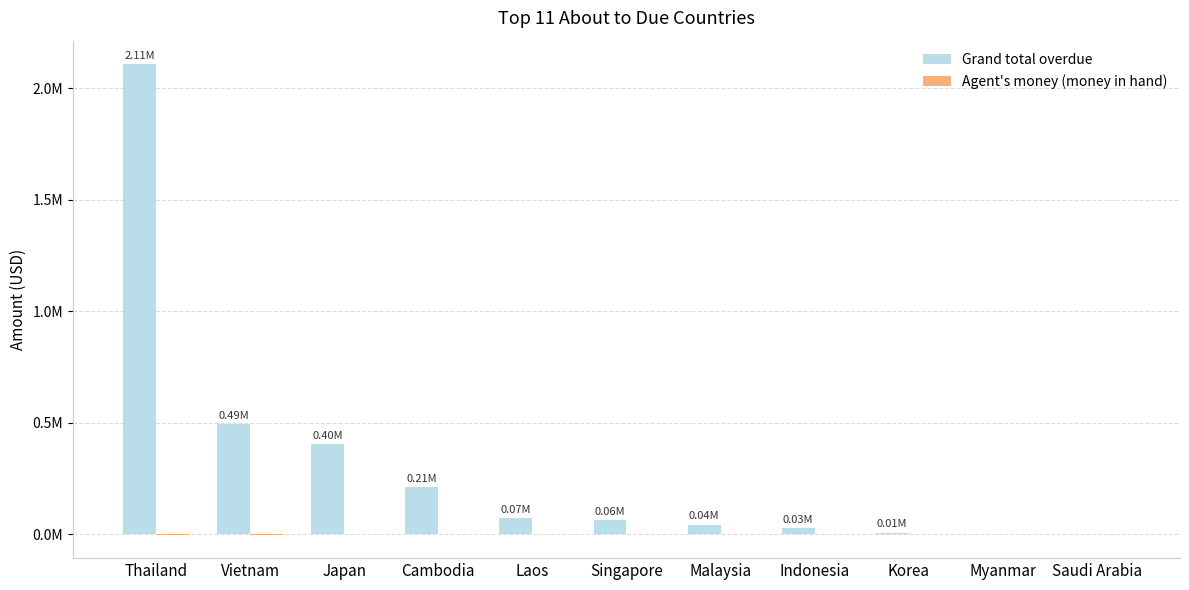

What is the sum of the Agent's money (money in hand) values at Japan and Malaysia?

-1197.3